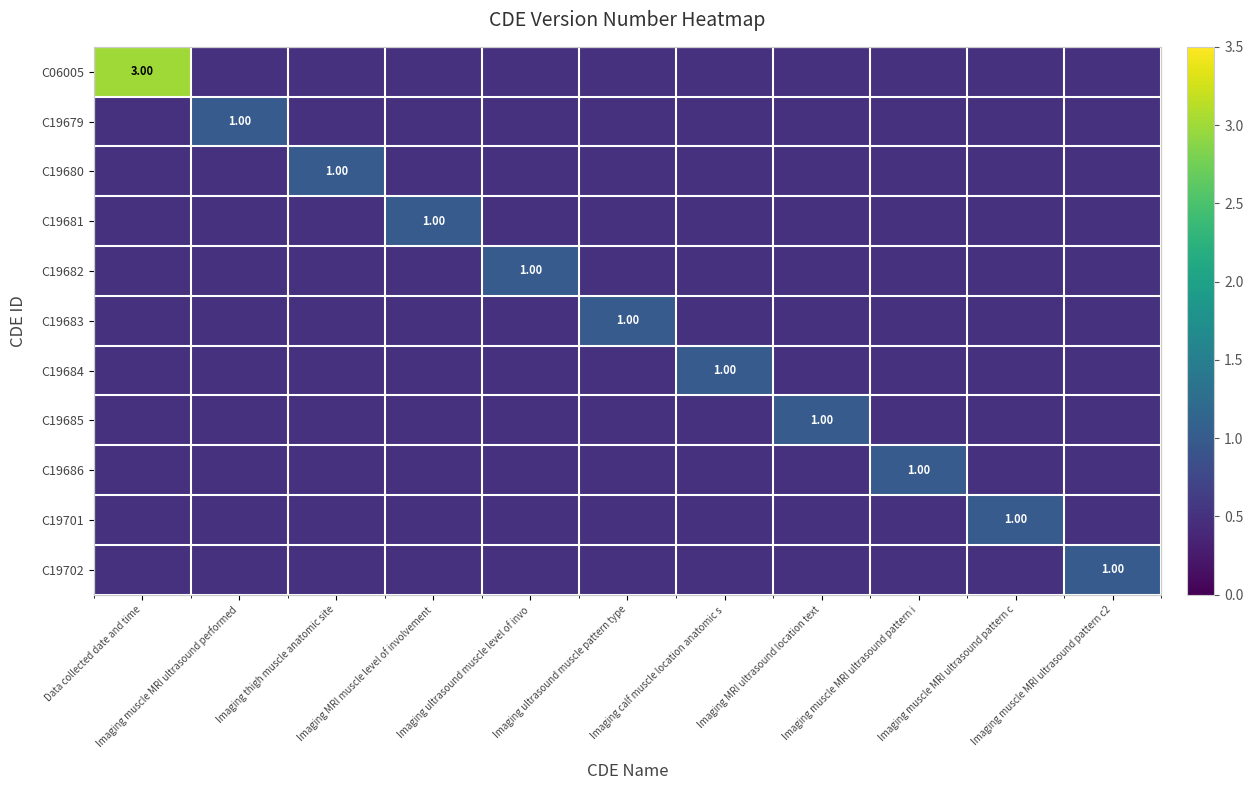

The C19701 series shows 0.9 at Imaging muscle MRI ultrasound performed. True or false?

False